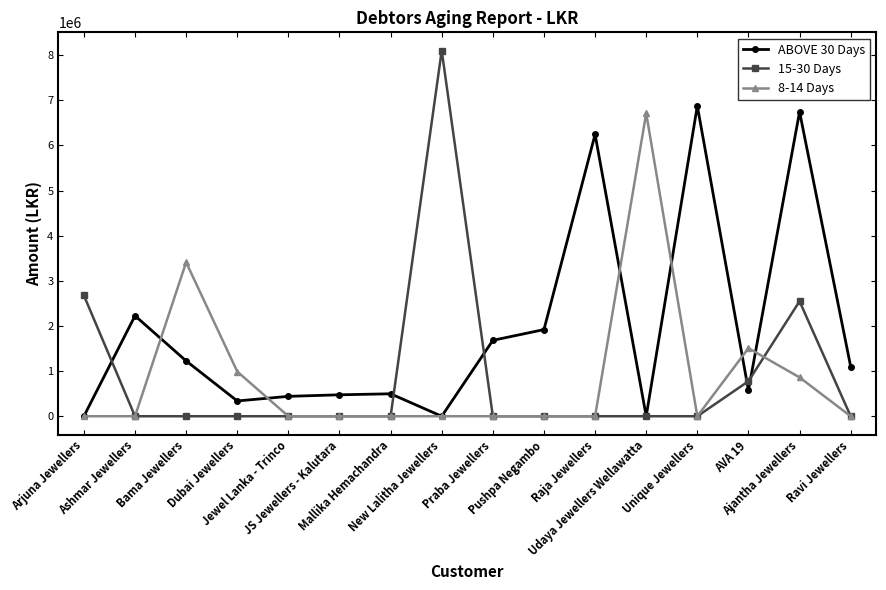

Which label corresponds to the largest value in the chart?

New Lalitha Jewellers